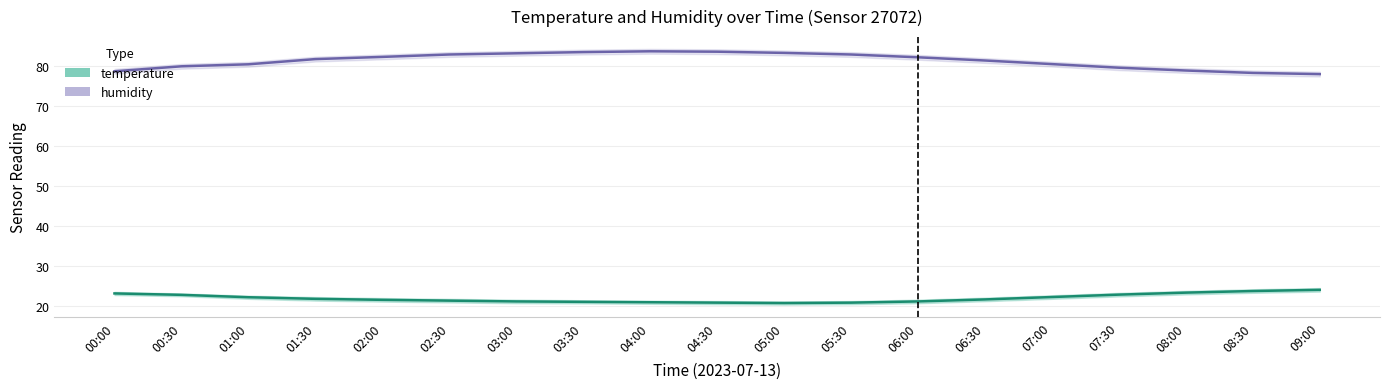

At which label does humidity first exceed 81?

01:30